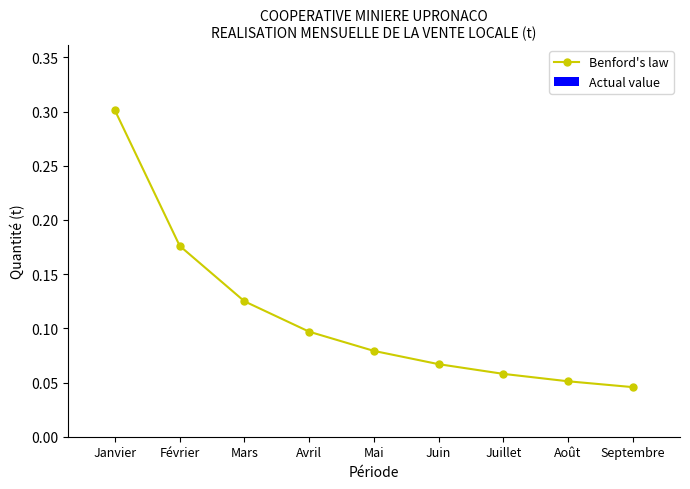

What value does the data have at Janvier?

0.3